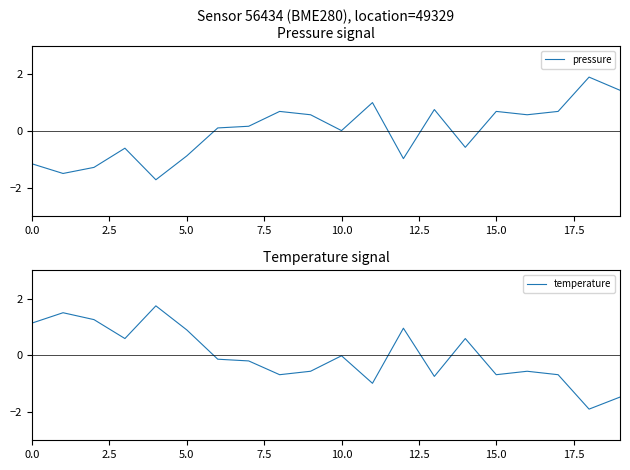

What are all the series names shown in the legend?

pressure, temperature